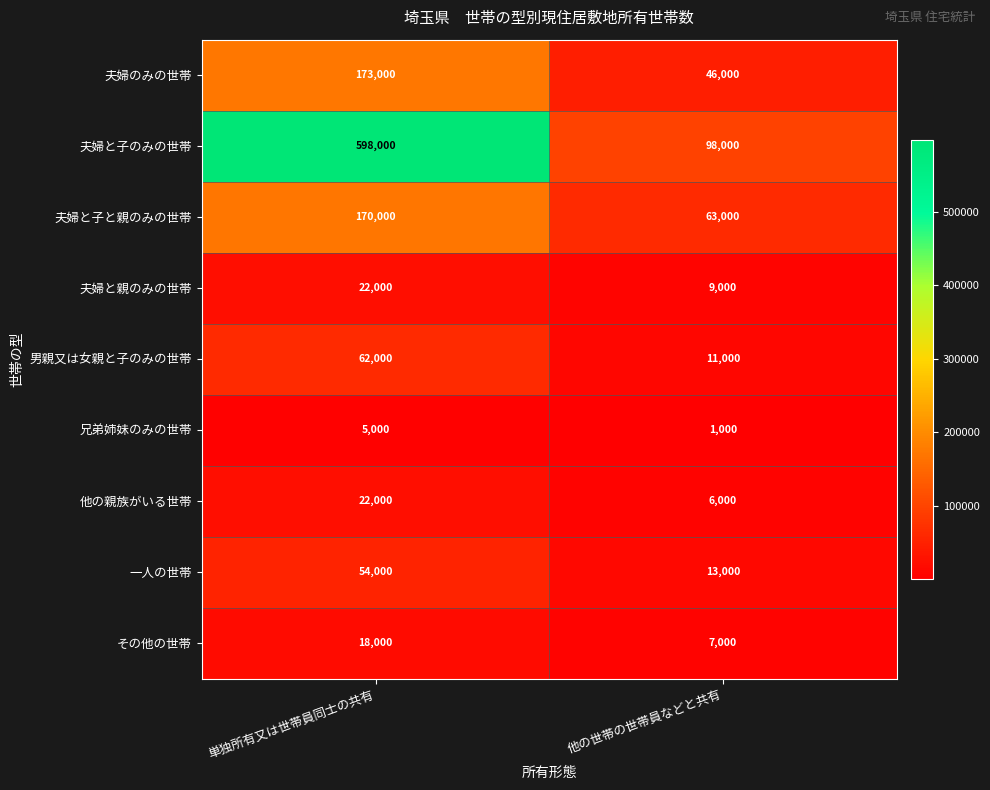

What is the approximate value of 男親又は女親と子のみの世帯 at 単独所有又は世帯員同士の共有, to the nearest 10?

62000